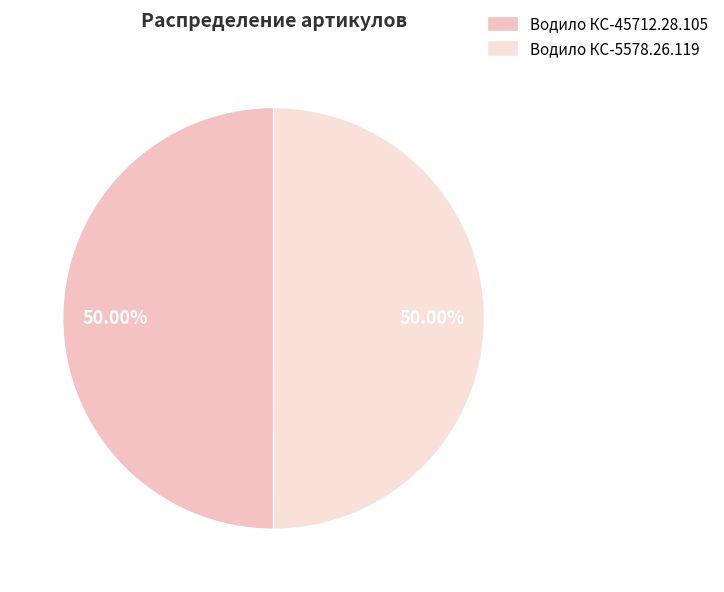

Is it true that Водило КС-5578.26.119 is 50% of the pie?

True